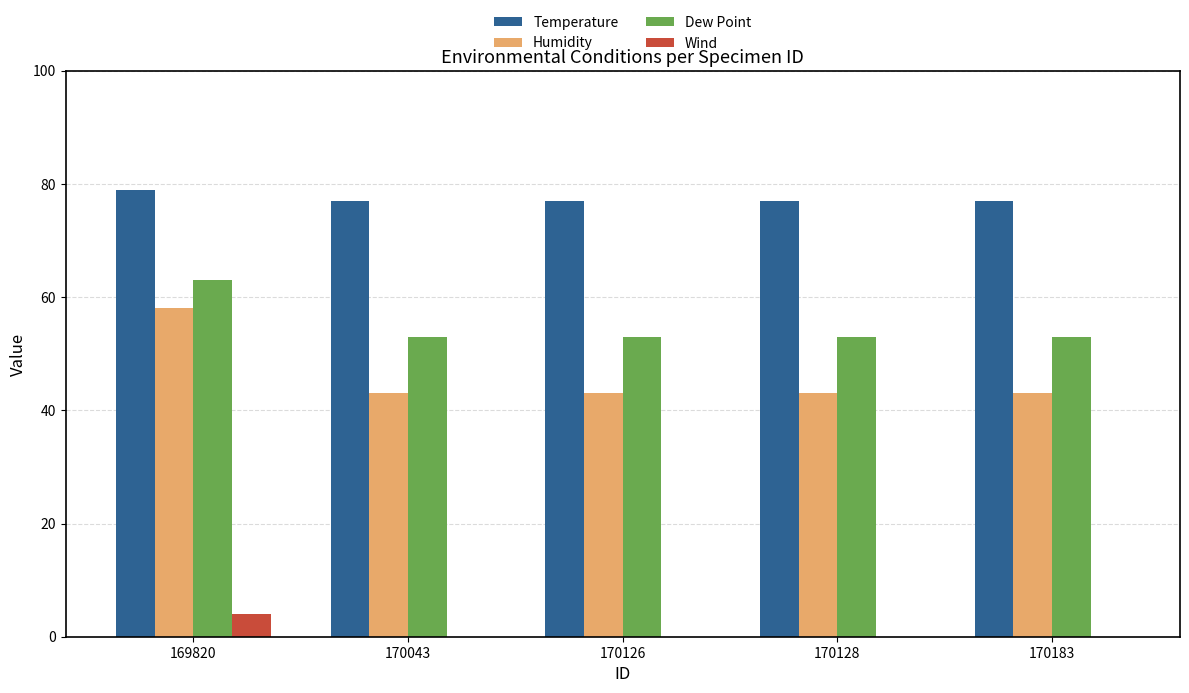

Reading left to right, what are all the values shown in this chart?

Temperature: 169820=79	170043=77	170126=77	170128=77	170183=77
Humidity: 169820=58	170043=43	170126=43	170128=43	170183=43
Dew Point: 169820=63	170043=53	170126=53	170128=53	170183=53
Wind: 169820=4	170043=0	170126=0	170128=0	170183=0